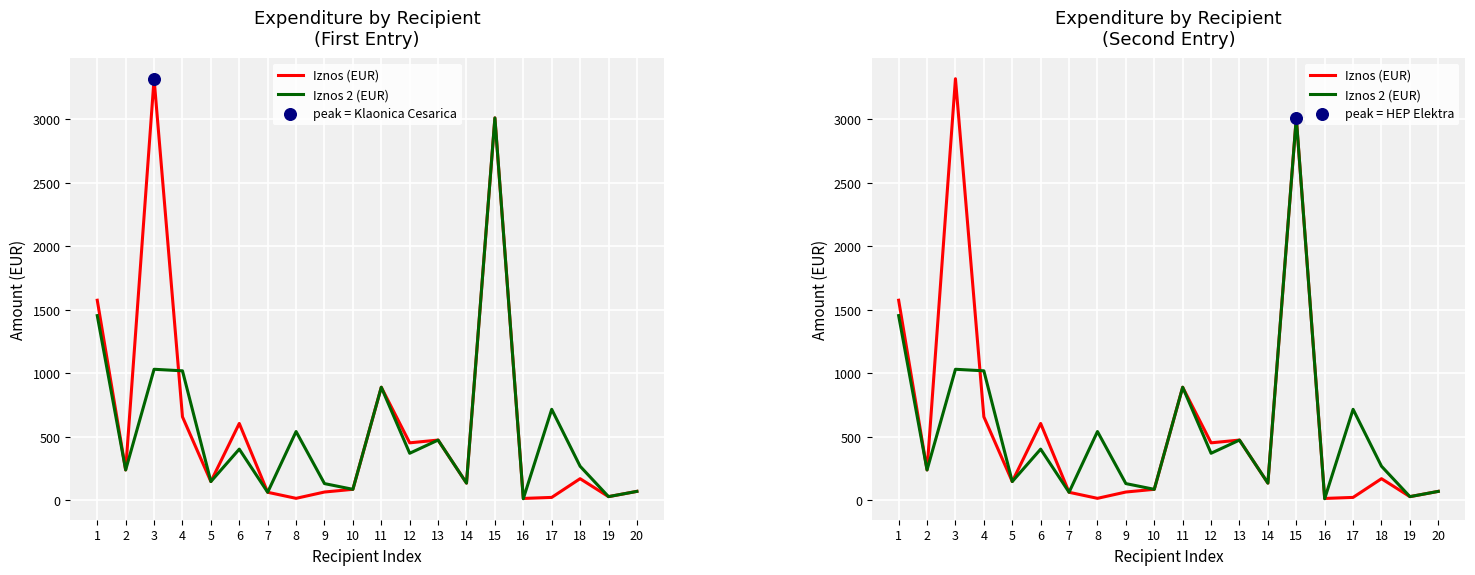

Which series has the widest spread of Y values?

Iznos (EUR)